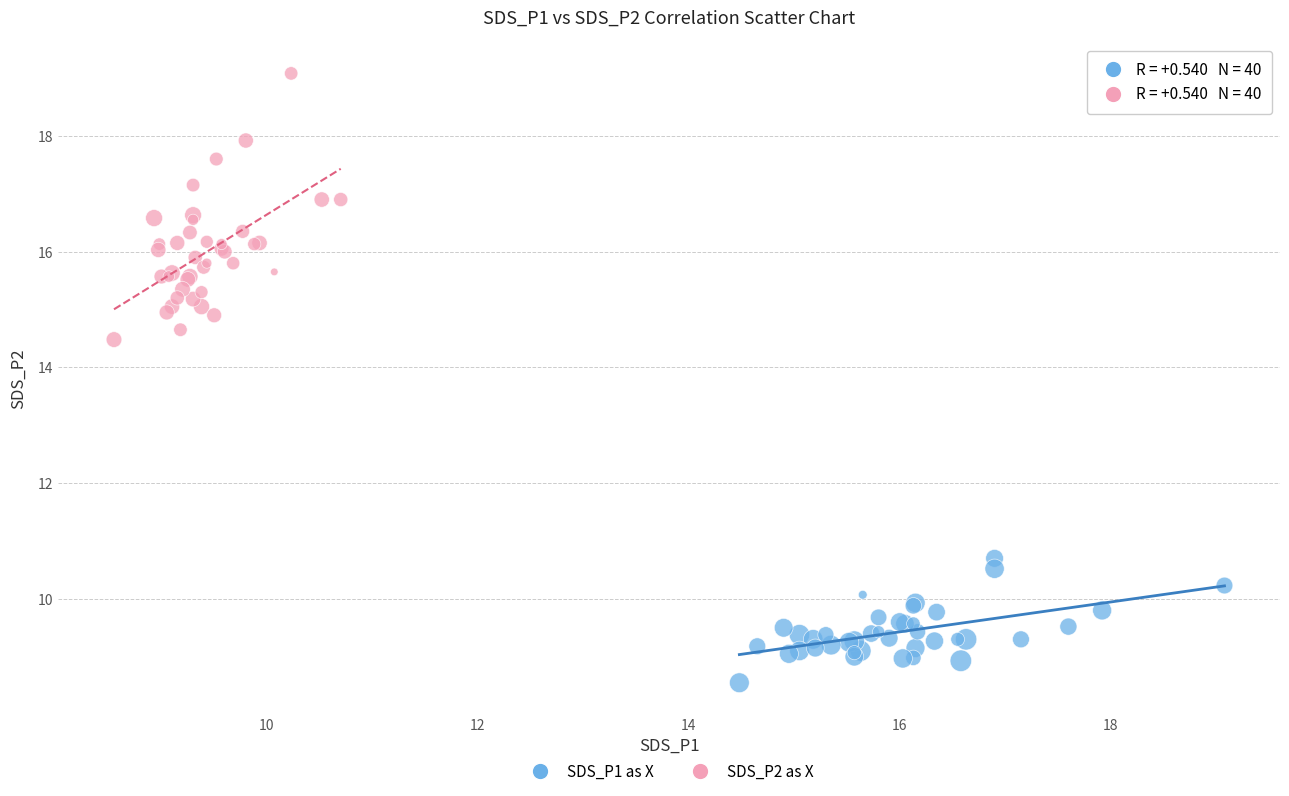

Which series reaches the minimum Y coordinate?

SDS_P1 as X